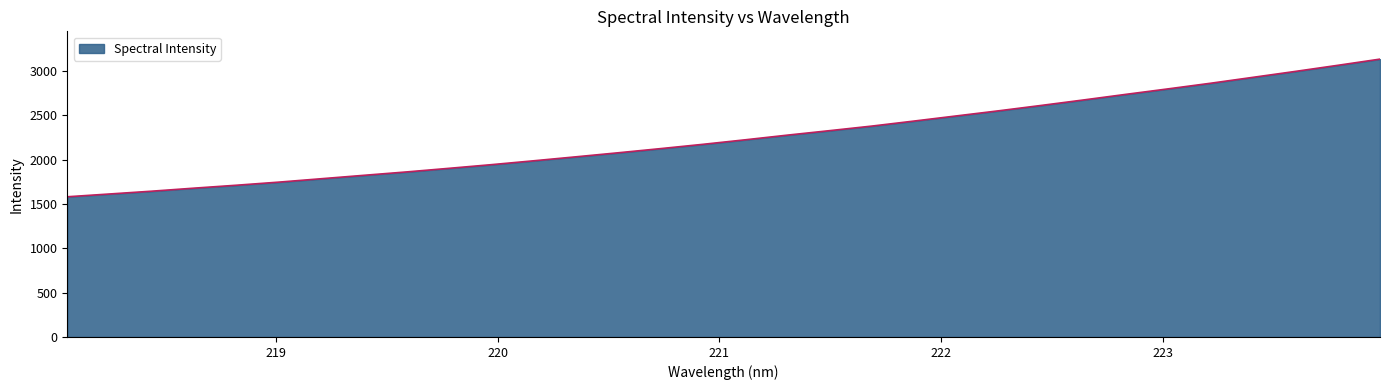

What is the minimum value shown in the chart?

1580.2